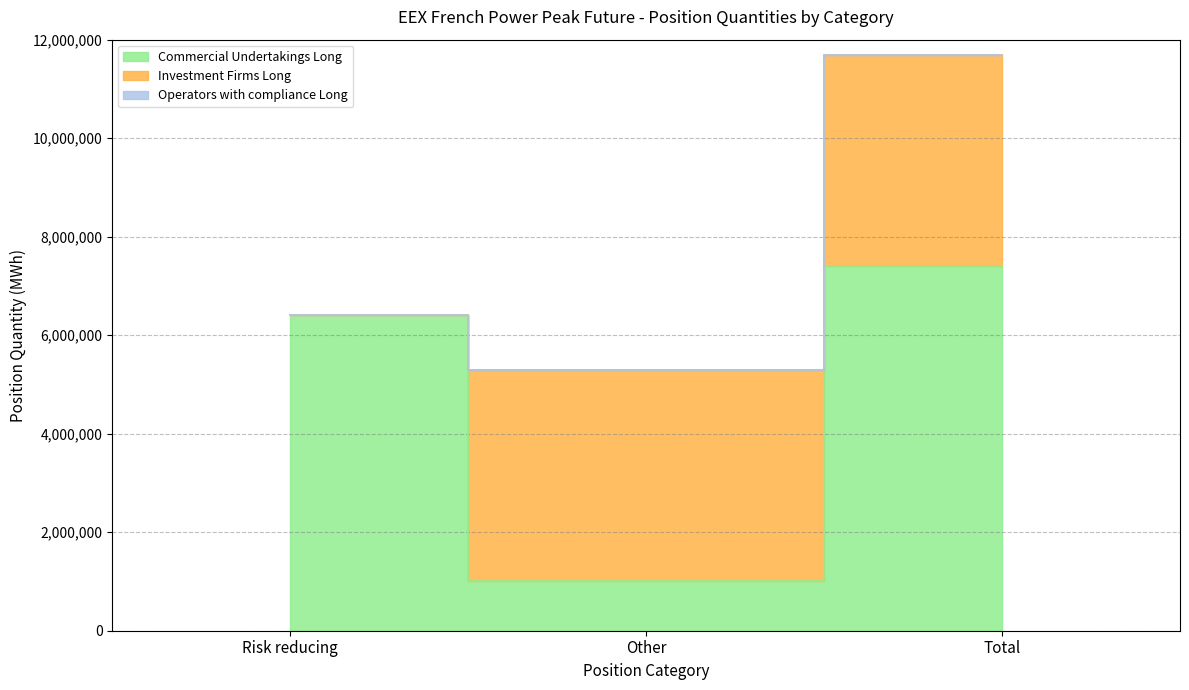

What is the approximate value of Investment Firms Long at Other, to the nearest 100?

4290400